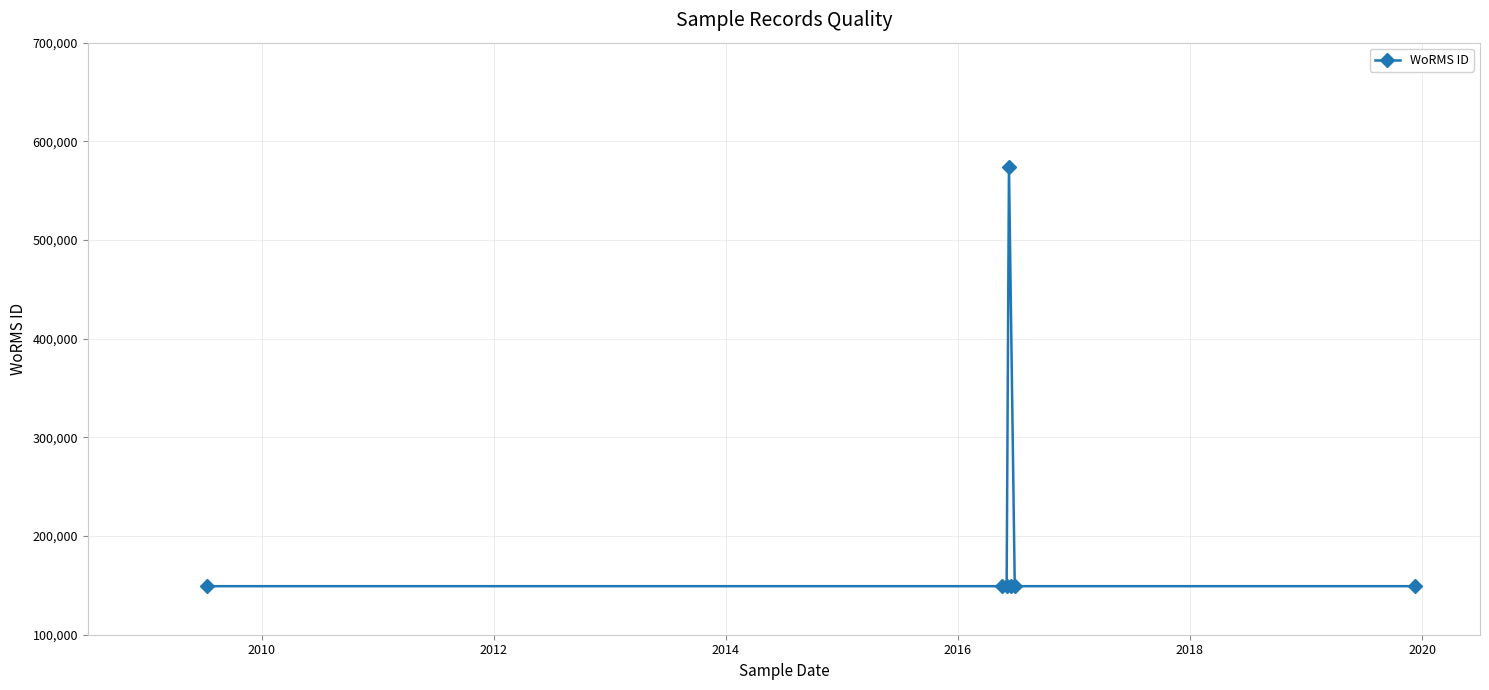

What is the average value?

209818